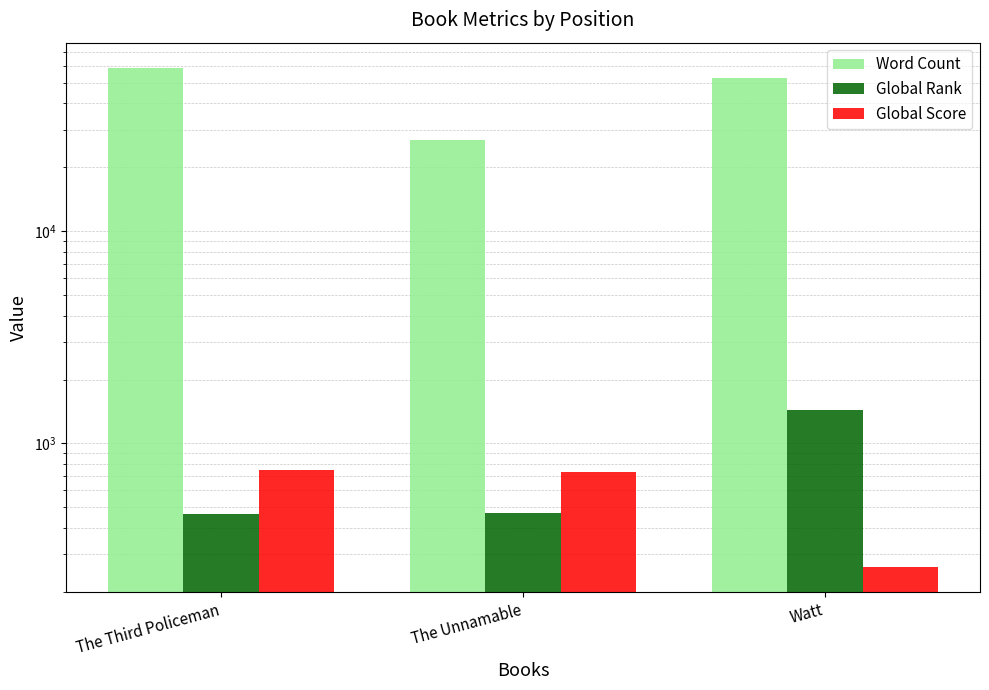

Which series changed the most between The Third Policeman and Watt?

Word Count